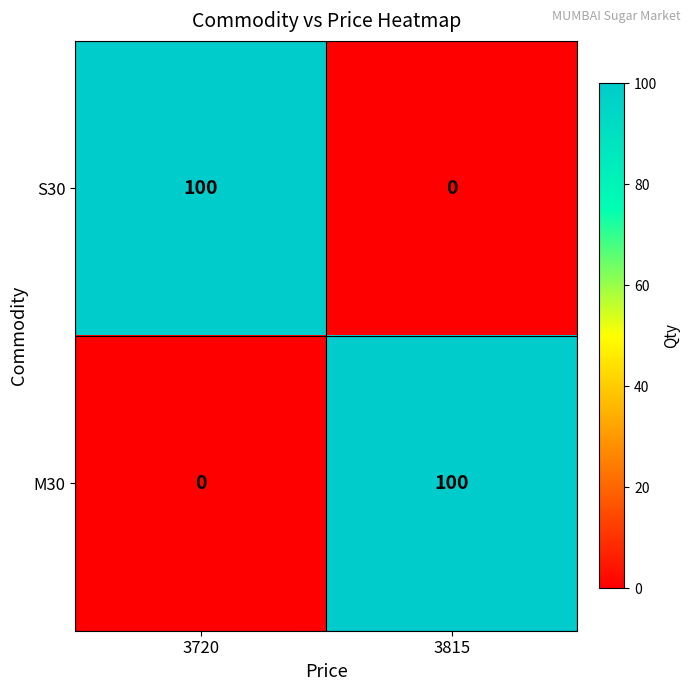

Read the S30 value at 3720.

100